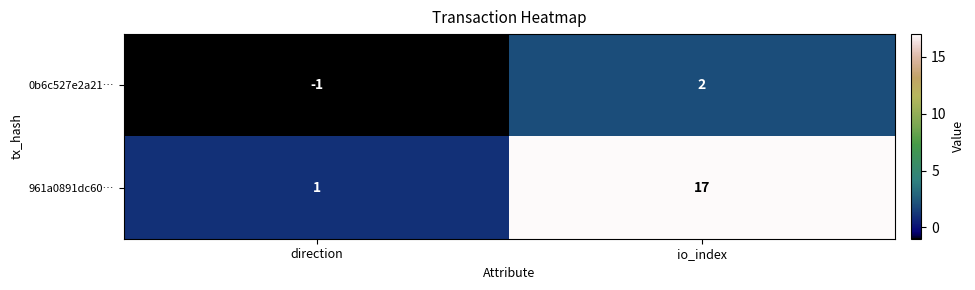

List the series in order of their peak value, lowest first.

0b6c527e2a21…, 961a0891dc60…